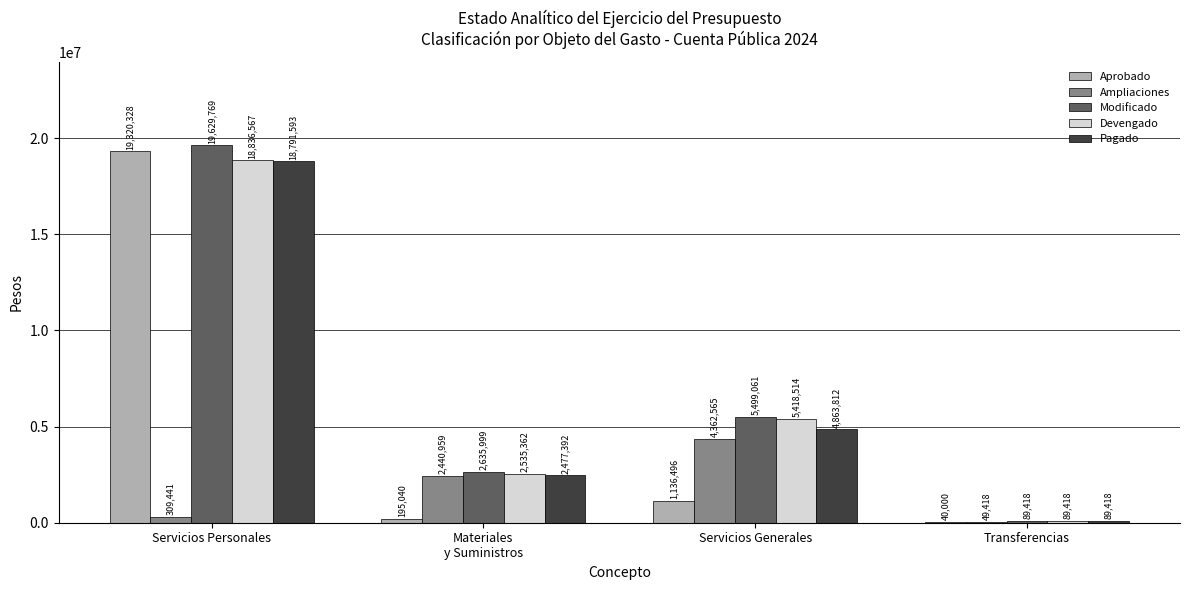

At which label is Devengado closest to 9462992?

Servicios Generales